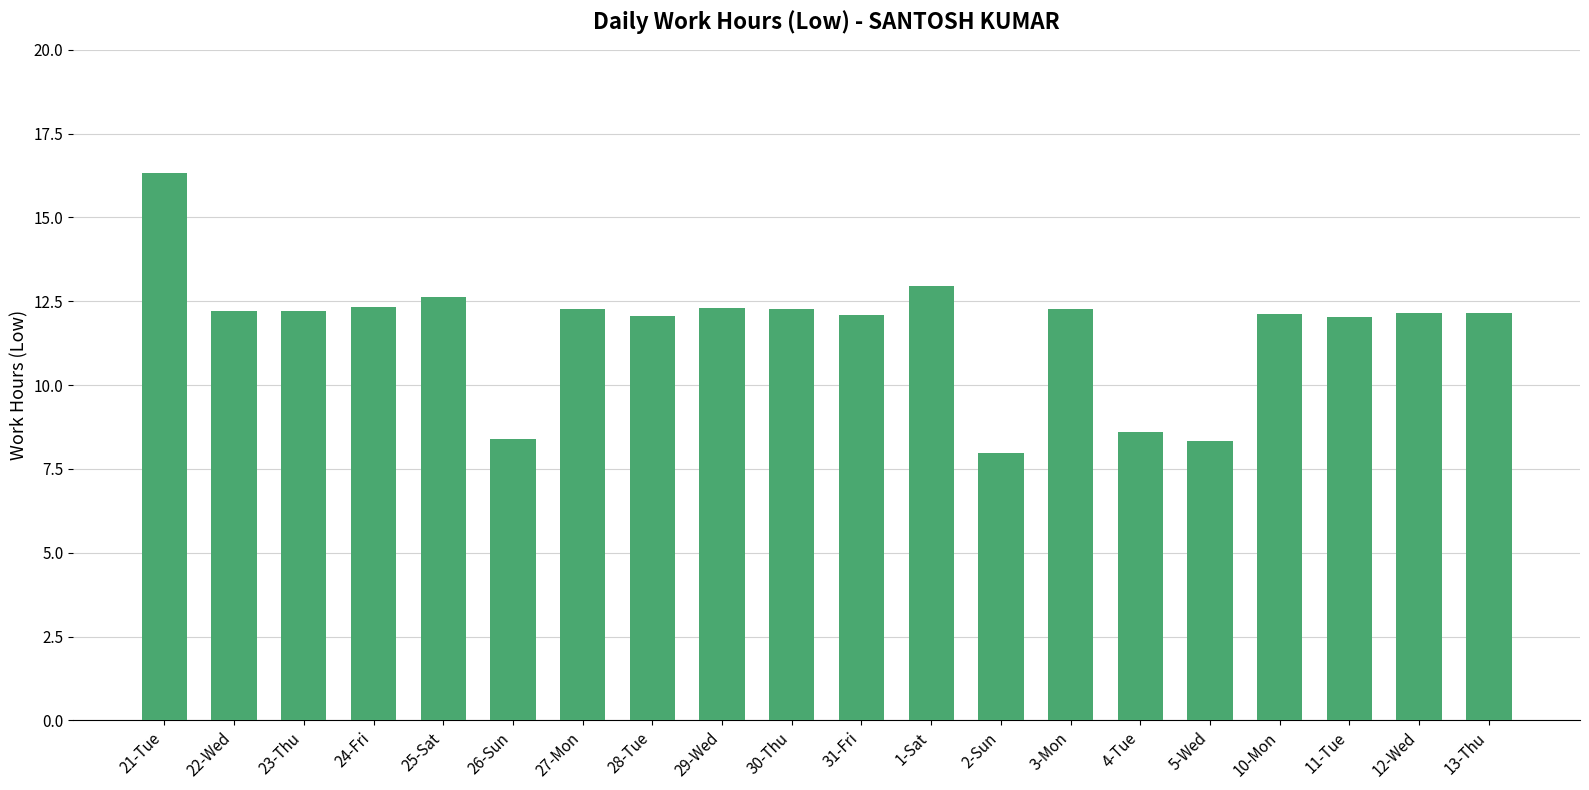

Read the value at 27-Mon.

12.3